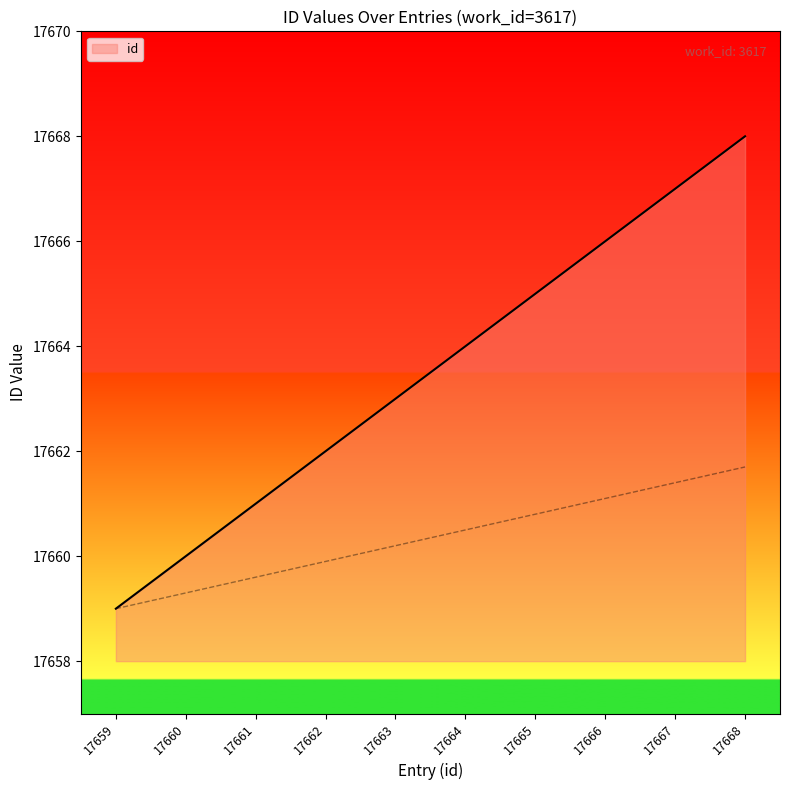

Reading left to right, extract all data points from this chart.

17659	17660	17661	17662	17663	17664	17665	17666	17667	17668